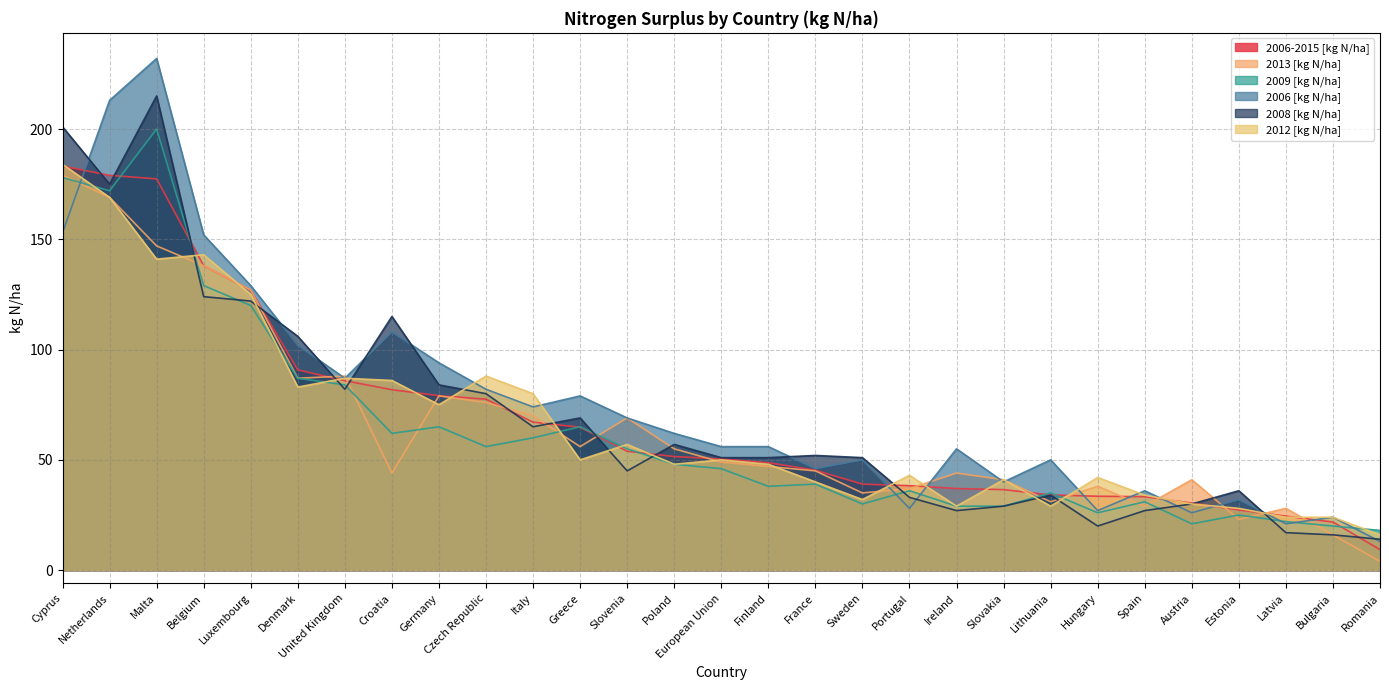

Which category has the highest value in the 2008 [kg N/ha] series?

Malta